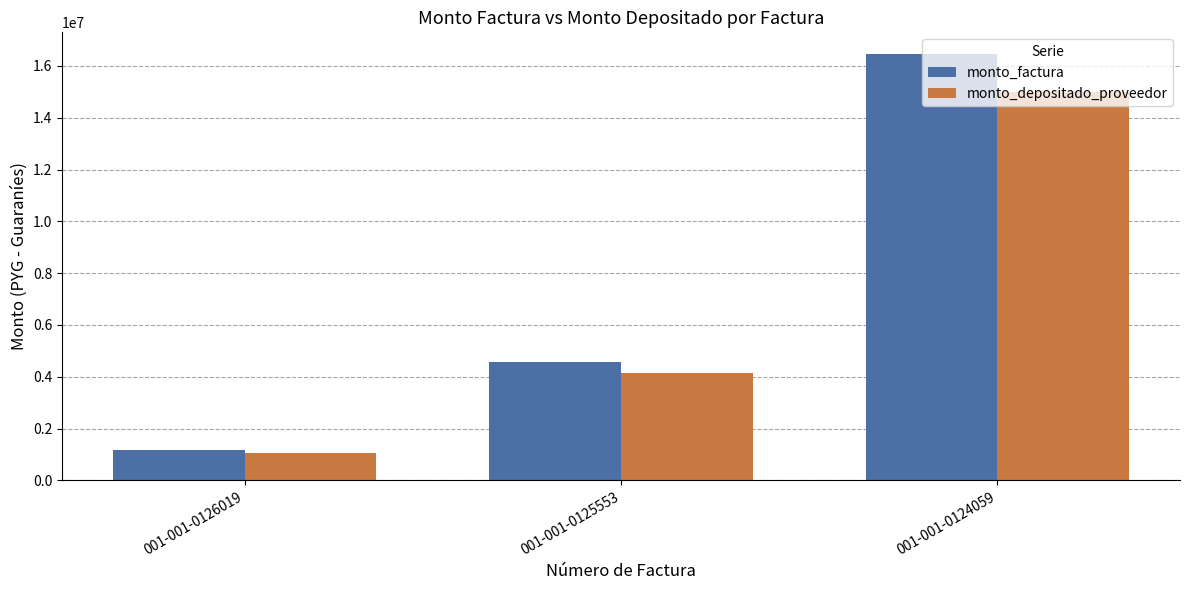

The value of monto_depositado_proveedor at 001-001-0126019 is 1068182. True or false?

True